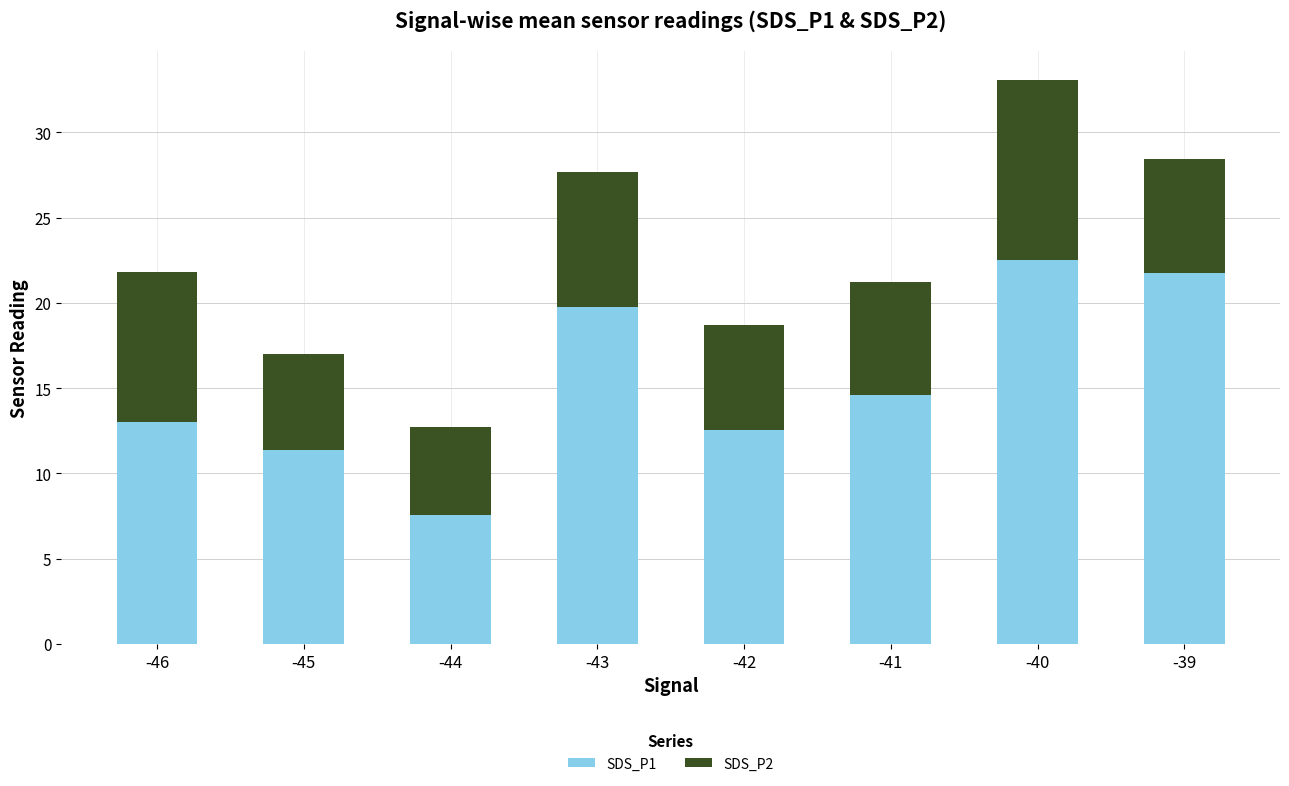

What is the maximum value for SDS_P1?

22.5